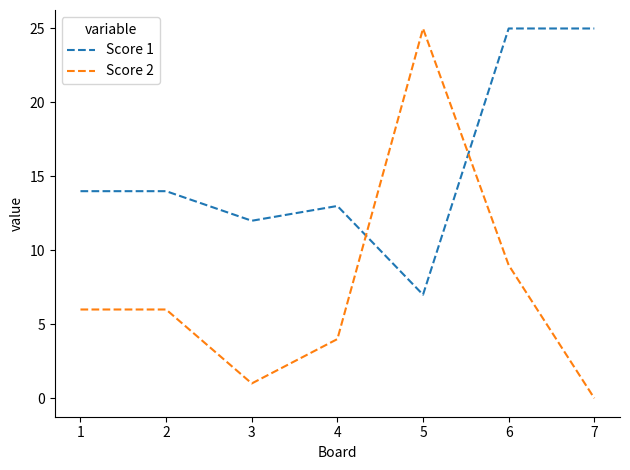

Reading left to right, extract all data points from this chart.

Score 1: 14	14	12	13	7	25	25
Score 2: 6	6	1	4	25	9	0